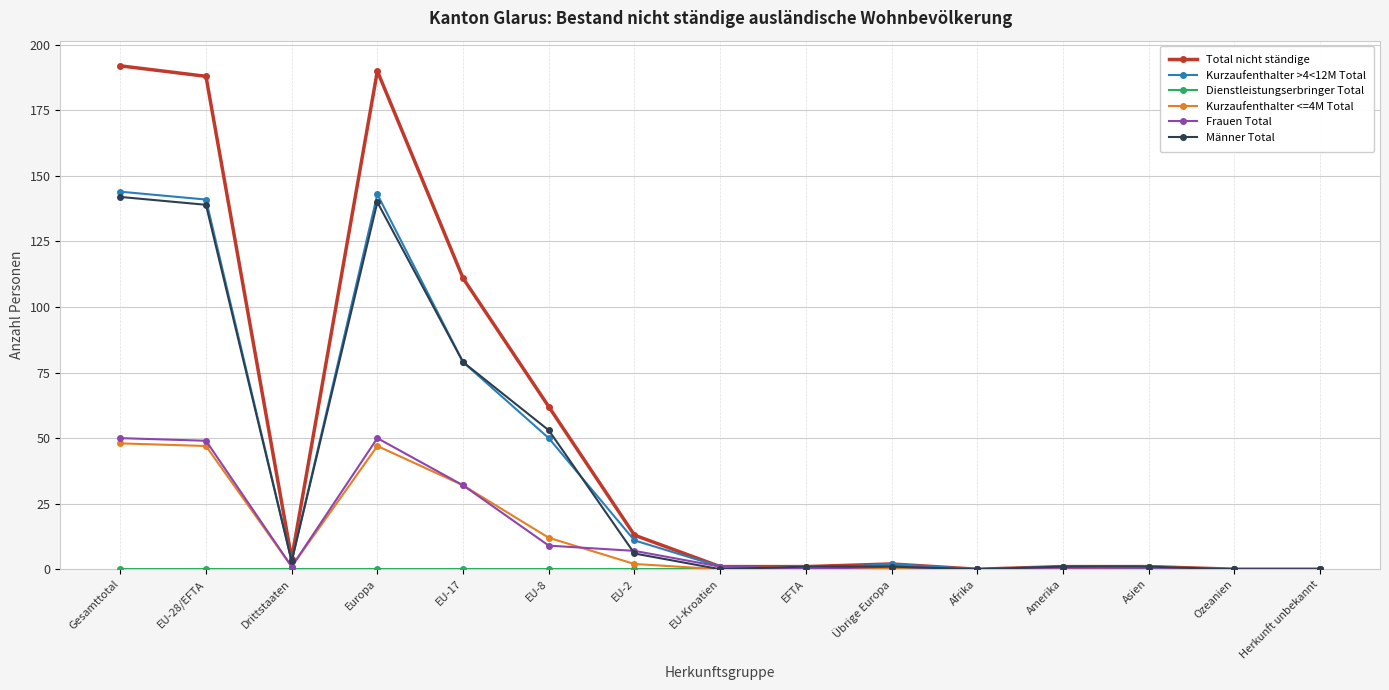

What is the label of the 13th point from the left?

Asien